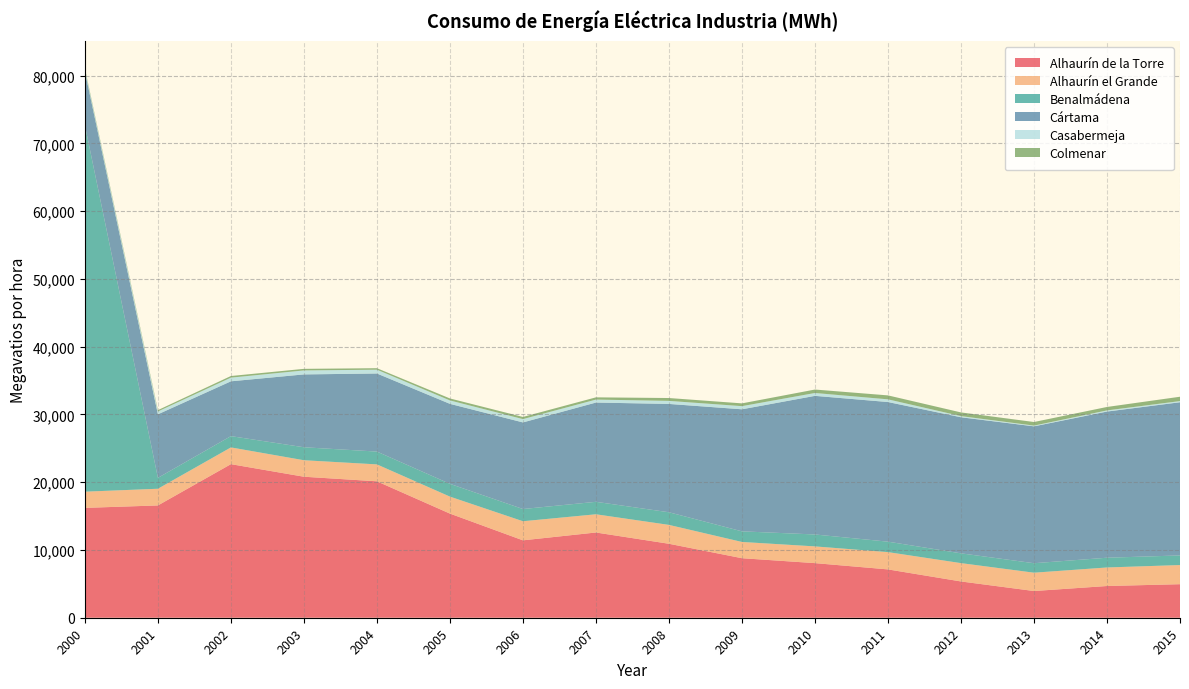

Reading right to left, transcribe all the data shown in this chart.

Alhaurín de la Torre: 4948.9	4680.4	3941.9	5352.0	7131.0	8057.0	8783.0	10913.0	12577.0	11420.0	15365.0	20129.0	20805.0	22660.0	16569.0	16209.0
Alhaurín el Grande: 2824.8	2735.2	2702.2	2705.0	2550.0	2468.0	2397.0	2785.0	2686.0	2817.0	2505.0	2496.0	2433.0	2470.0	2462.0	2390.0
Benalmádena: 1417.8	1437.3	1399.0	1445.0	1542.0	1759.0	1566.0	1863.0	1840.0	1803.0	1885.0	1891.0	1915.0	1665.0	1607.0	54061.0
Cártama: 22603.3	21568.9	20197.4	20078.0	20604.0	20453.0	18009.0	15985.0	14647.0	12778.0	11803.0	11520.0	10749.0	8089.0	9377.0	7959.0
Casabermeja: 171.3	168.7	107.3	169.0	396.0	423.0	464.0	448.0	438.0	490.0	504.0	563.0	586.0	540.0	419.0	260.0
Colmenar: 641.2	507.9	530.3	543.0	583.0	509.0	409.0	423.0	329.0	318.0	292.0	218.0	234.0	242.0	199.0	184.0